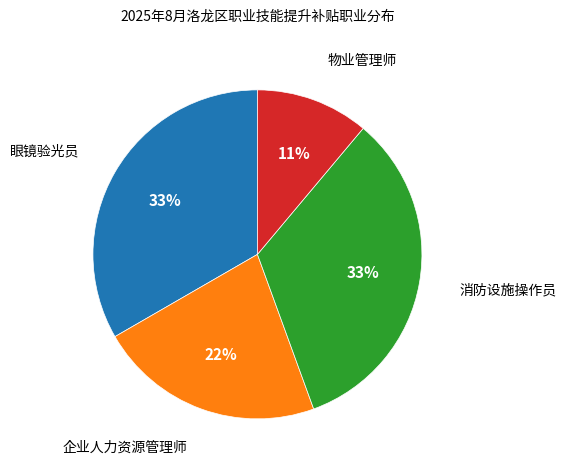

To the nearest percent, what is the difference between the largest and smallest slice percentages?

22%